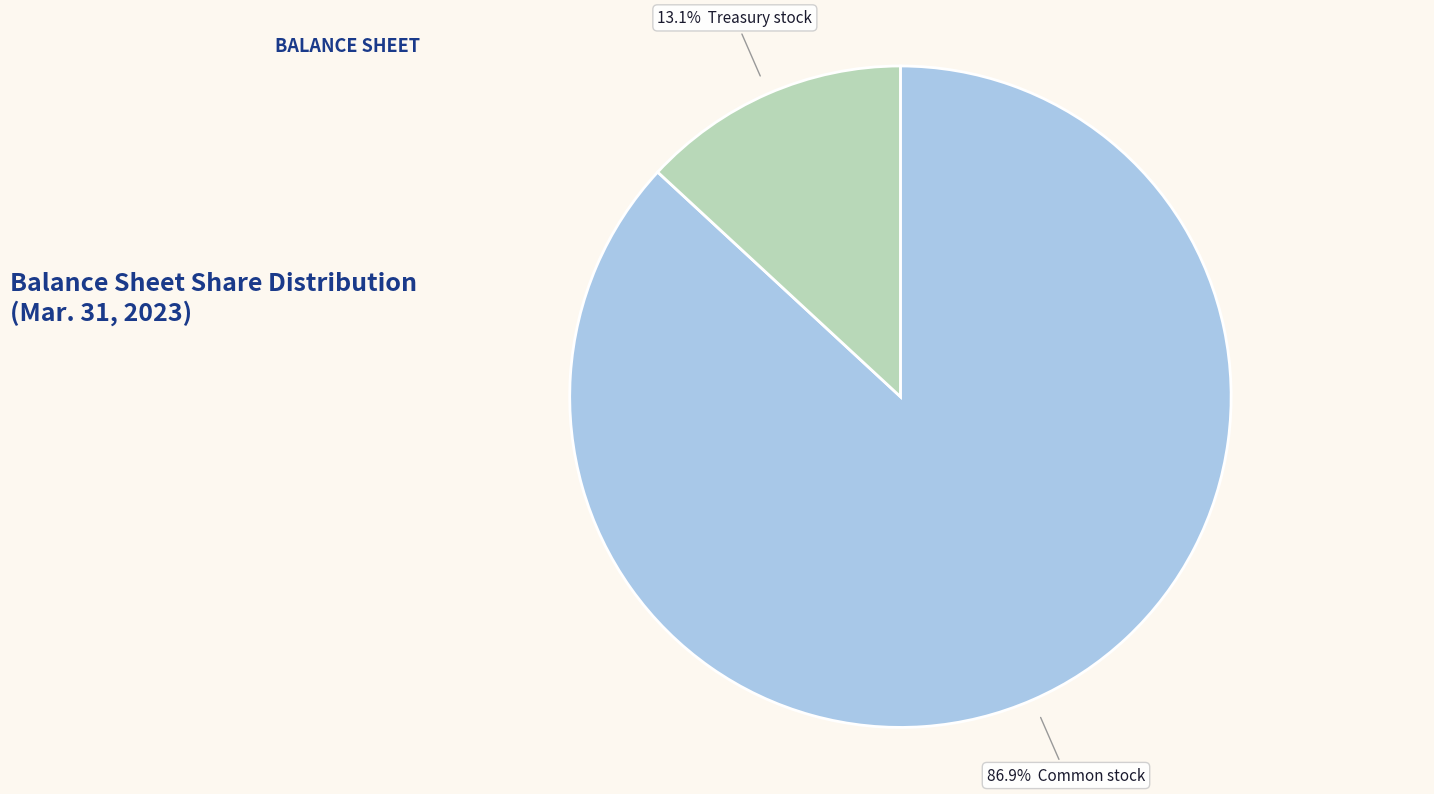

How many slices are in this pie chart?

2